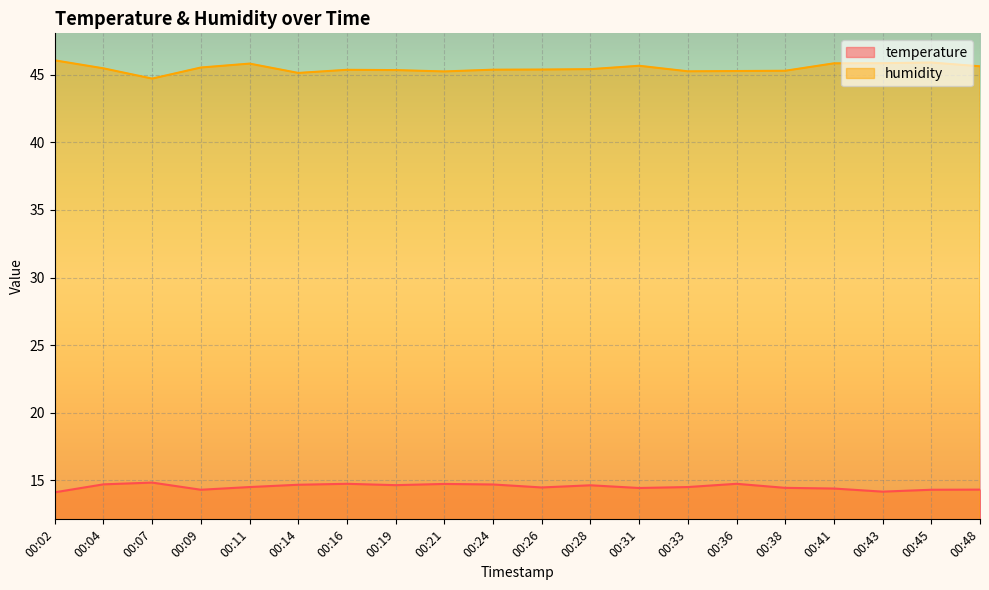

At which label does humidity first exceed 45?

00:02